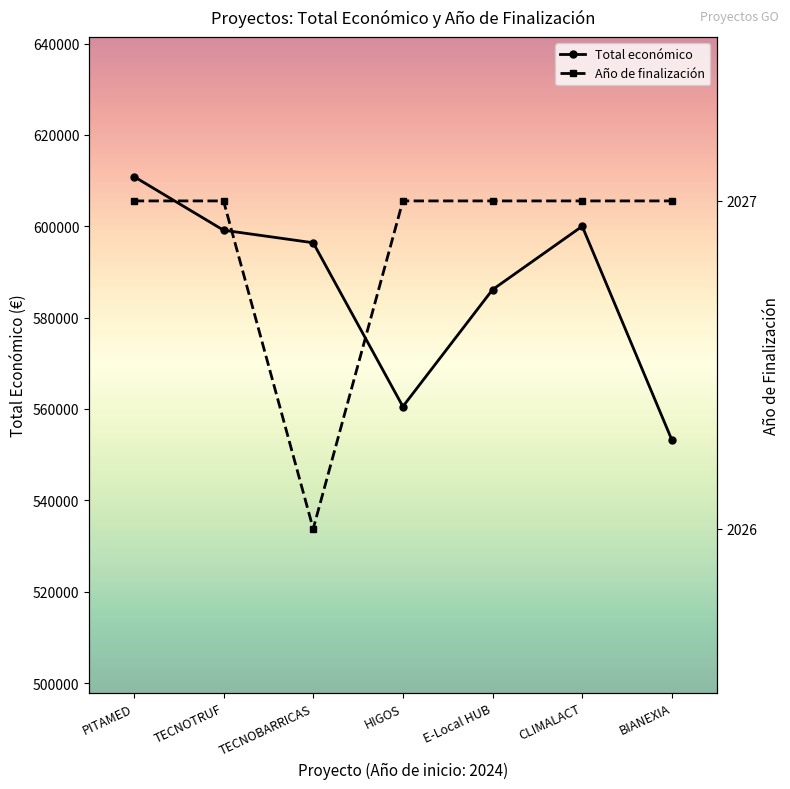

What is the sum of the Año de finalización values at HIGOS and TECNOBARRICAS?

4053